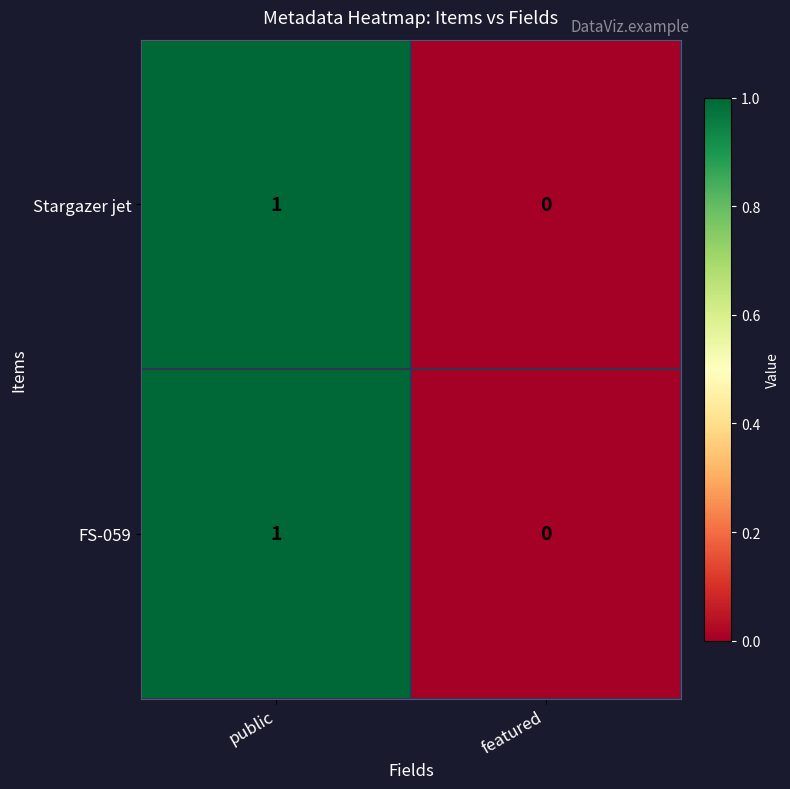

Reading left to right, transcribe all the data shown in this chart.

Stargazer jet: 1	0
FS-059: 1	0